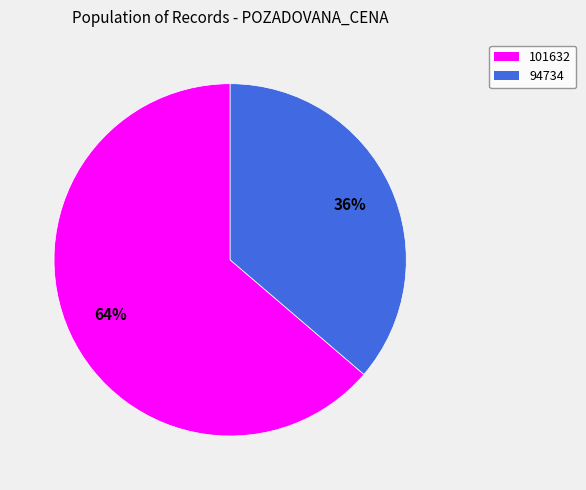

To the nearest percent, what is the combined percentage of 101632 and 94734?

100%